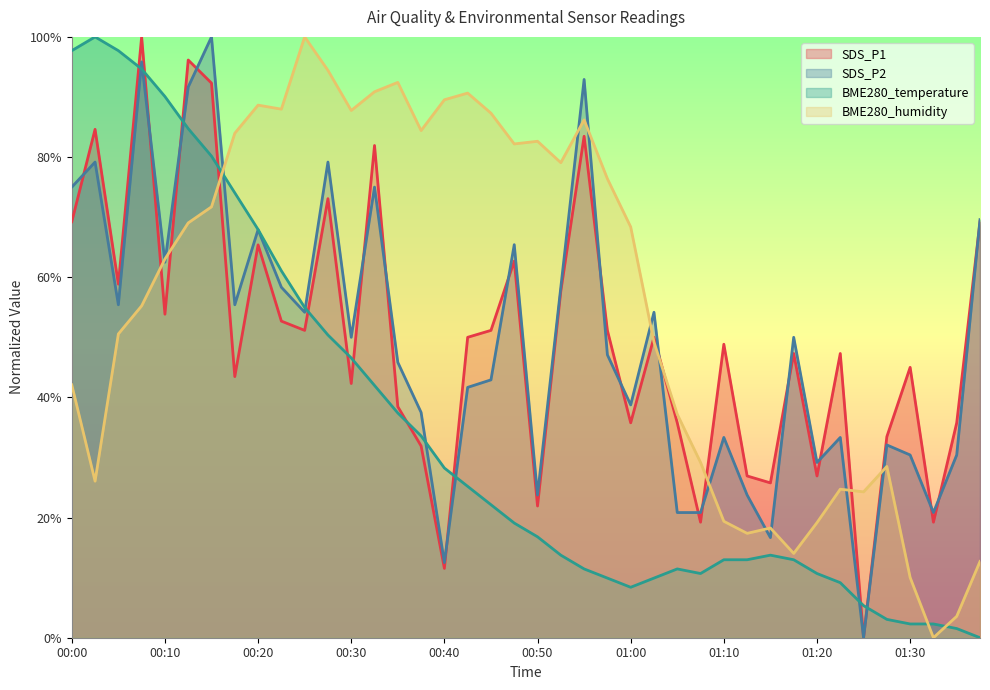

List the series in order of their peak value, lowest first.

SDS_P1, SDS_P2, BME280_temperature, BME280_humidity